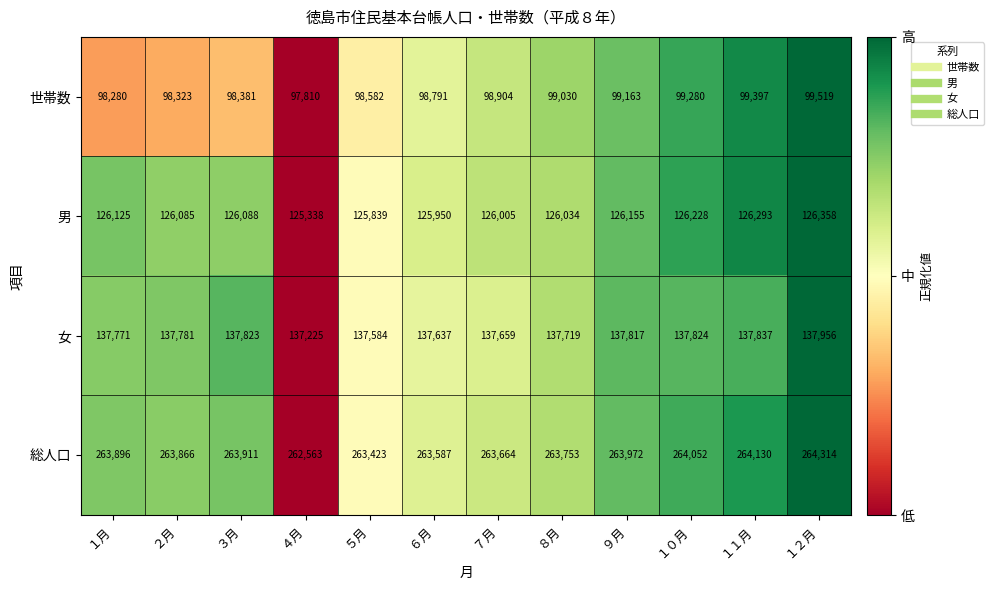

What is the minimum value shown in the chart?

97810